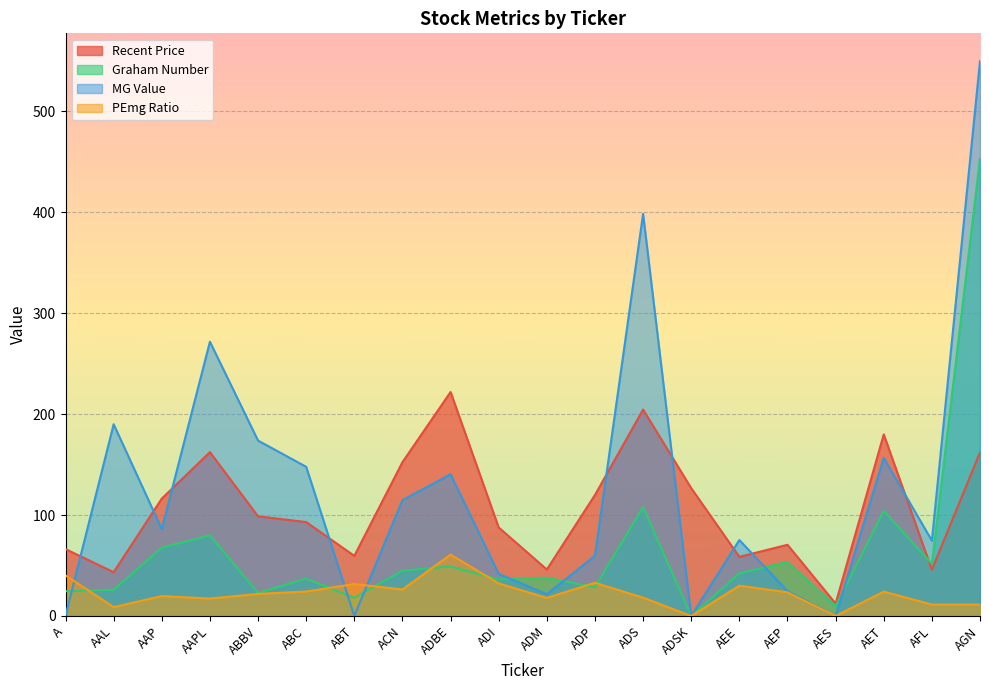

What is the average value of the MG Value series?

126.4